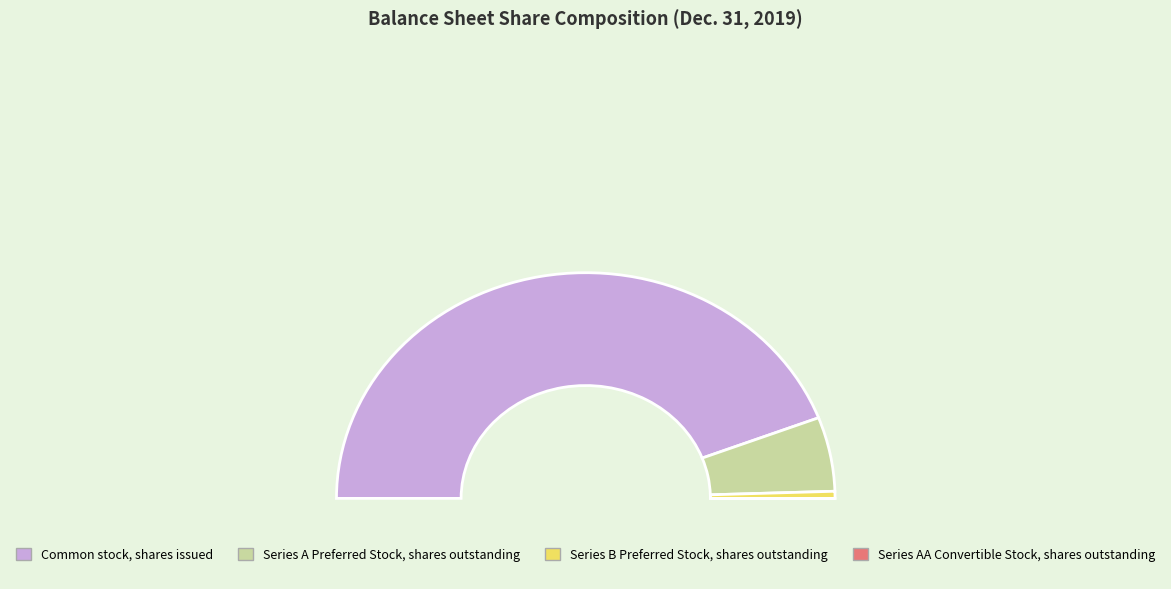

What is the change in value from Common stock, shares issued to Series B Preferred Stock, shares outstanding?

-115100283